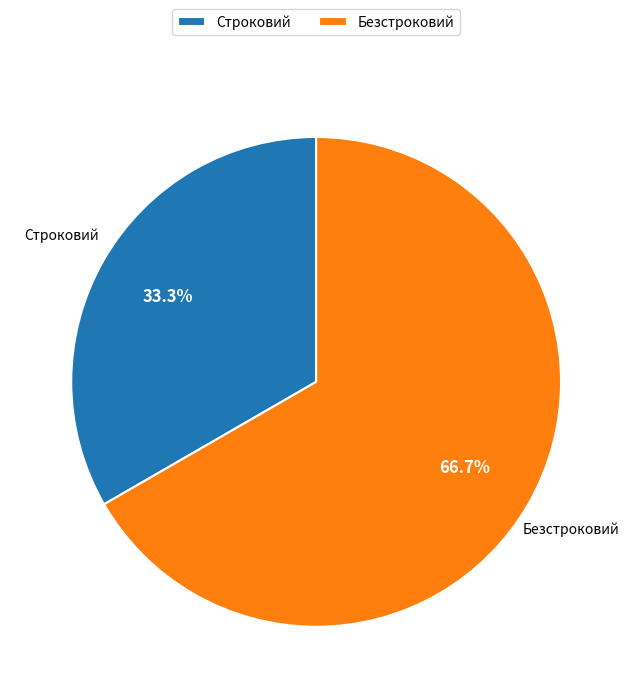

What percentage is the Безстроковий slice, to the nearest percent?

67%